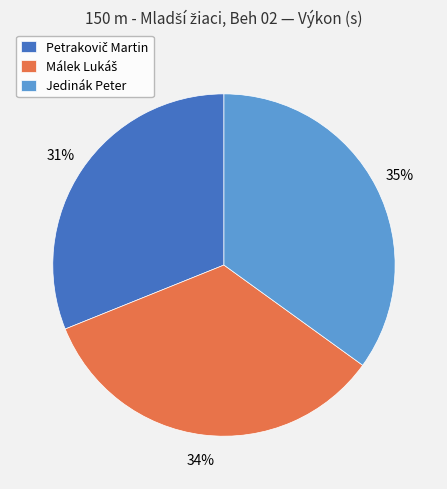

Does Jedinák Peter account for over 50% of the chart?

No